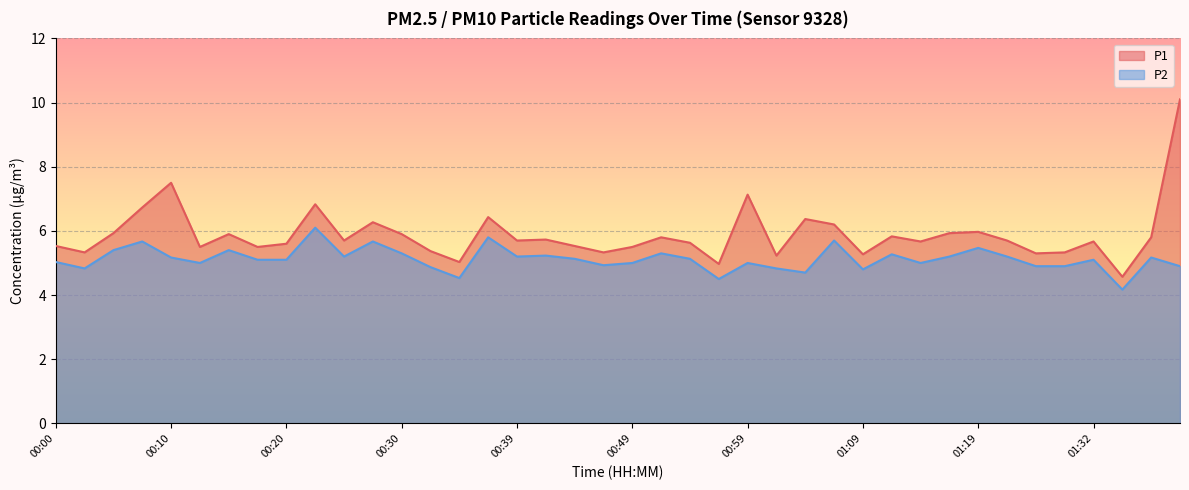

What is the average value of the P1 series?

5.9